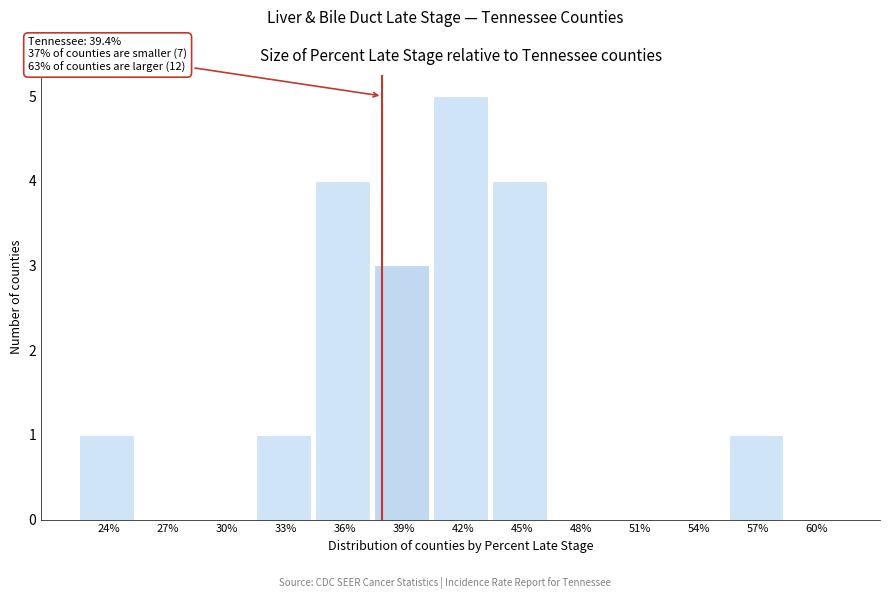

Reading left to right, list all the values displayed in this chart.

24%=1	27%=0	30%=0	33%=1	36%=4	39%=3	42%=5	45%=4	48%=0	51%=0	54%=0	57%=1	60%=0